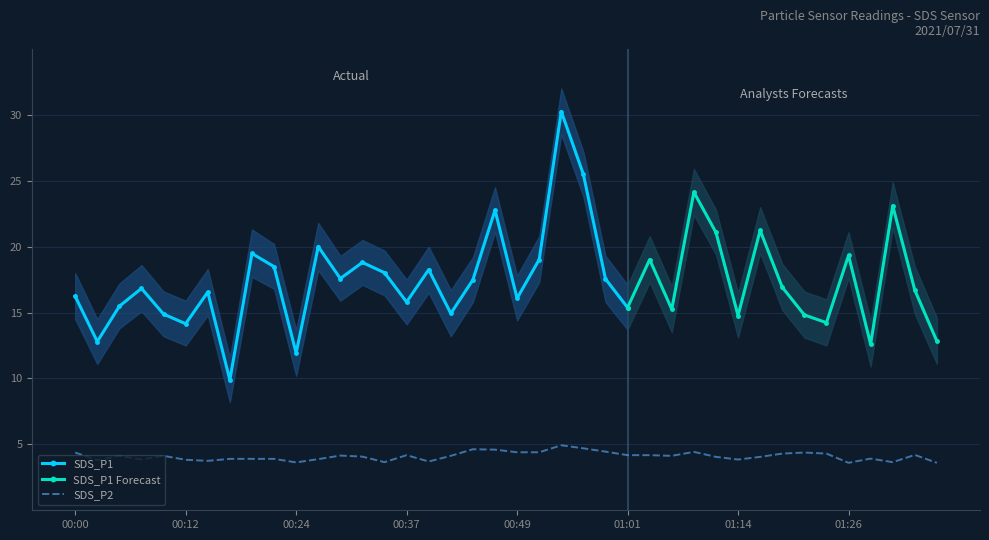

What is the highest value of the SDS_P2 series?

4.9